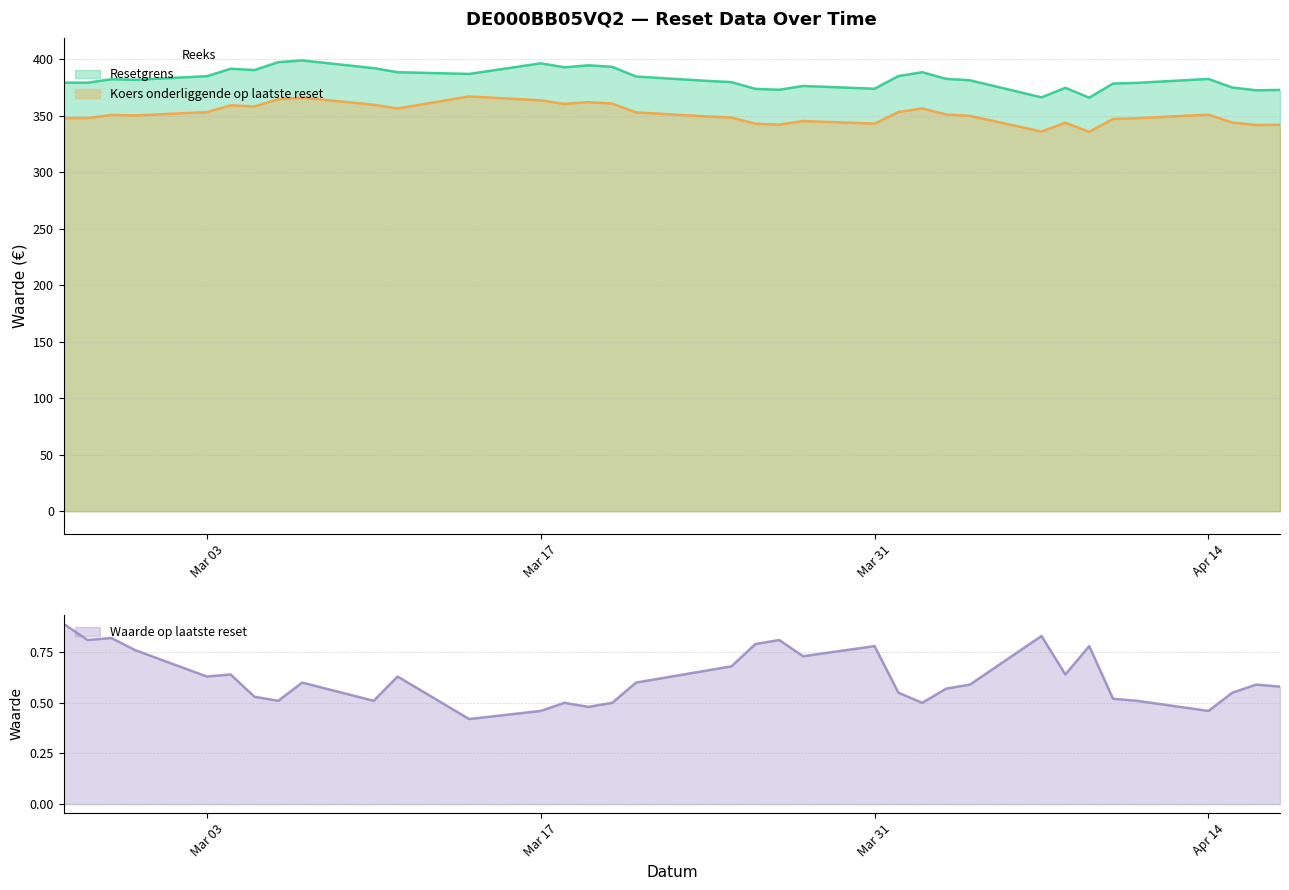

What is the maximum value for Koers onderliggende op laatste reset?

366.9